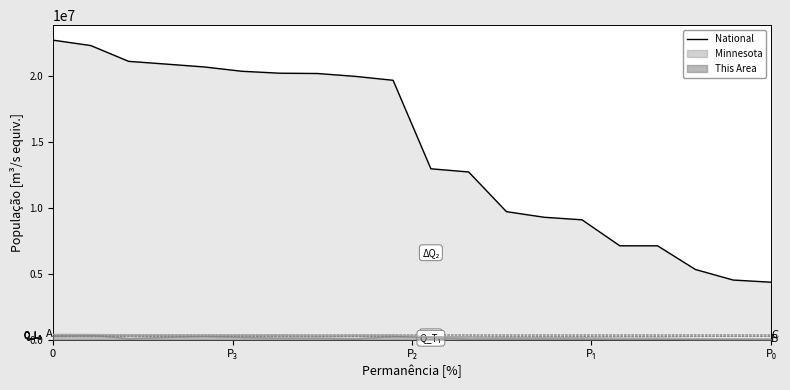

What is the difference between the second highest and minimum values?

17943831